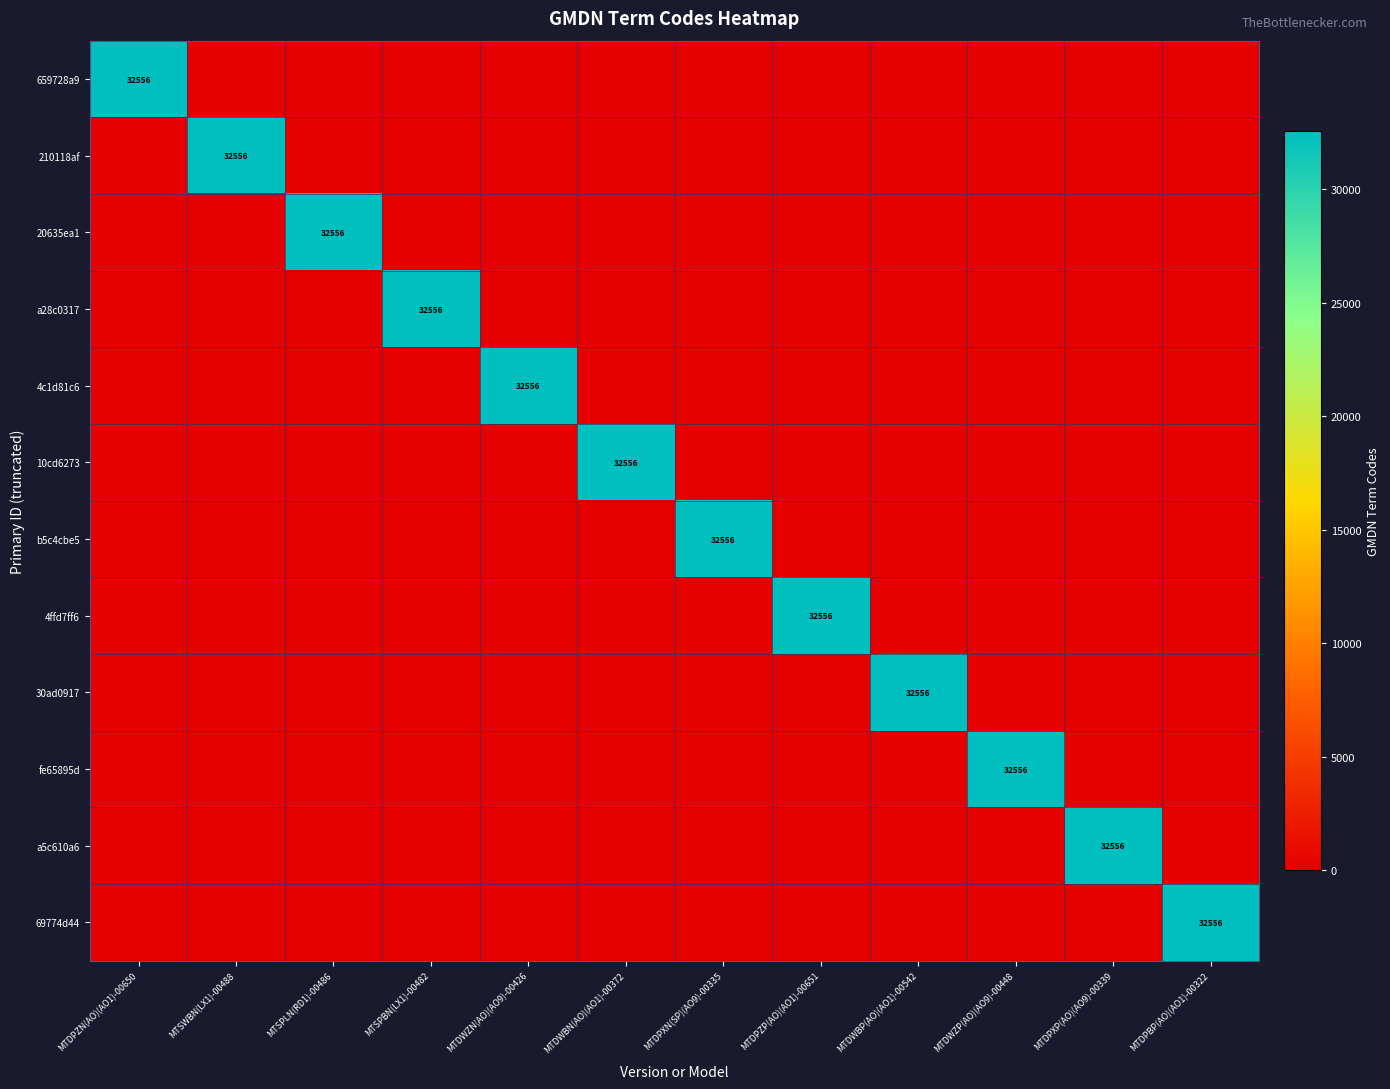

Rank the series by their maximum value, from highest to lowest.

659728a9, 210118af, 20635ea1, a28c0317, 4c1d81c6, 10cd6273, b5c4cbe5, 4ffd7ff6, 30ad0917, fe65895d, a5c610a6, 69774d44